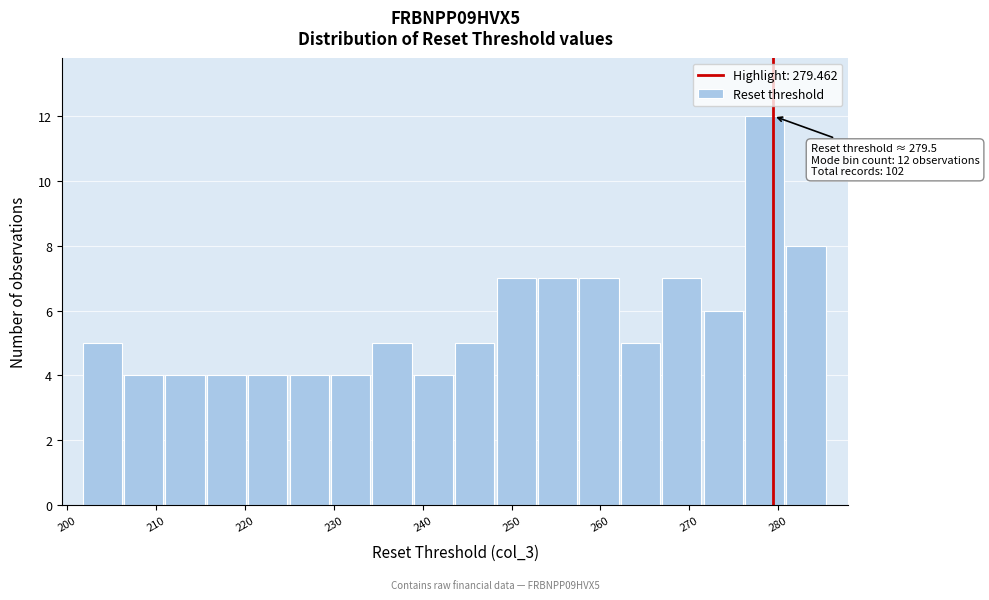

Over which range of the x-axis is the bar tallest?

276 to 281